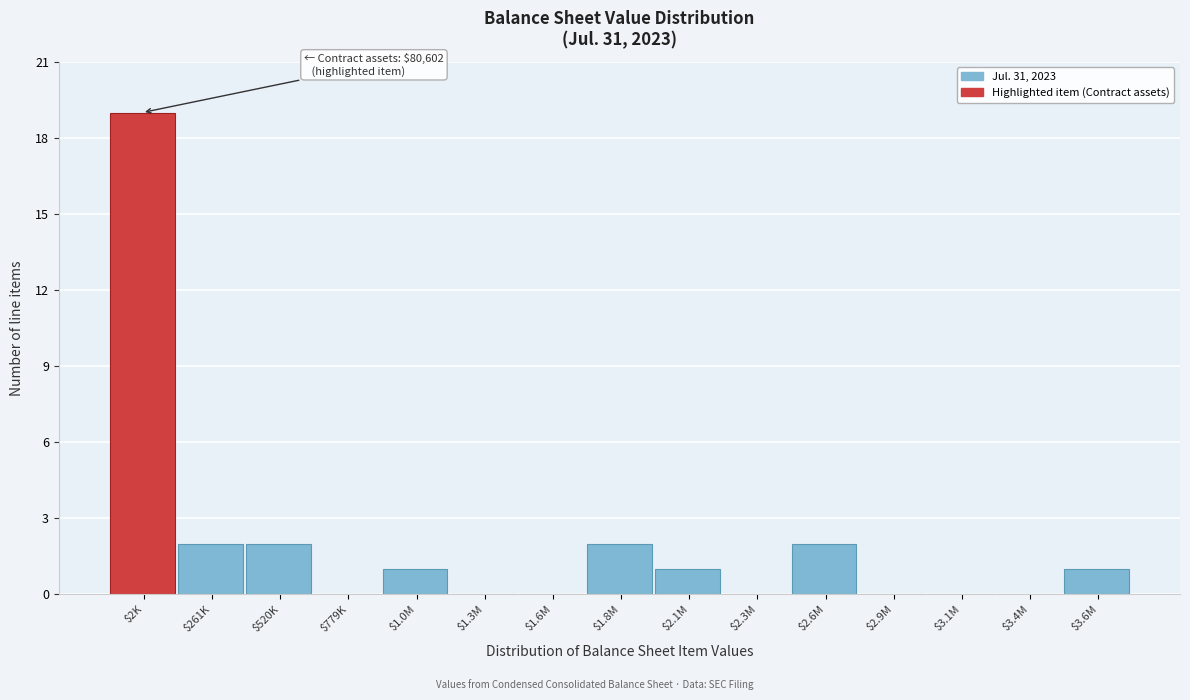

Is it true that the value at $3.1M is 10?

False